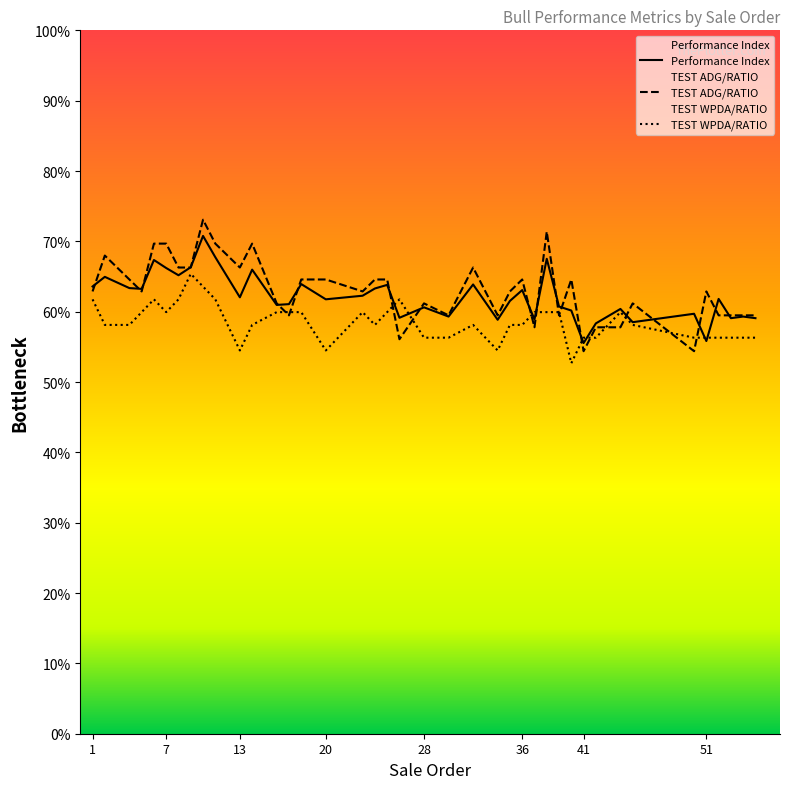

In Performance Index, how many points are lower than both neighbors (excluding endpoints)?

13